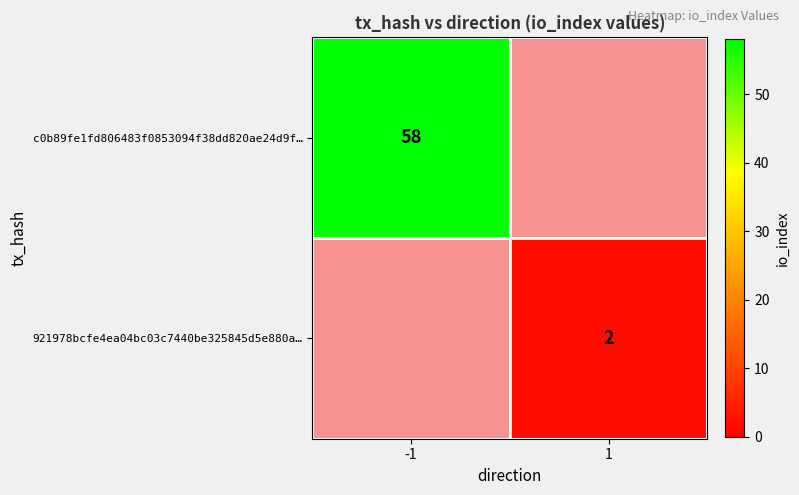

Is it true that 921978bcfe4ea04bc03c7440be325845d5e880a… equals 2 at 1?

True